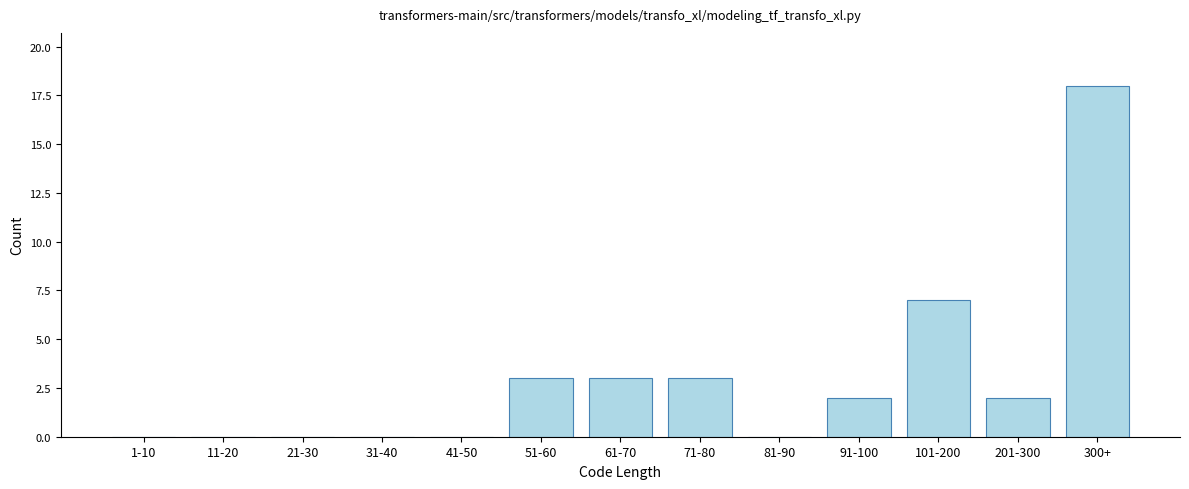

Reading left to right, extract all data points from this chart.

1-10=0	11-20=0	21-30=0	31-40=0	41-50=0	51-60=3	61-70=3	71-80=3	81-90=0	91-100=2	101-200=7	201-300=2	300+=18